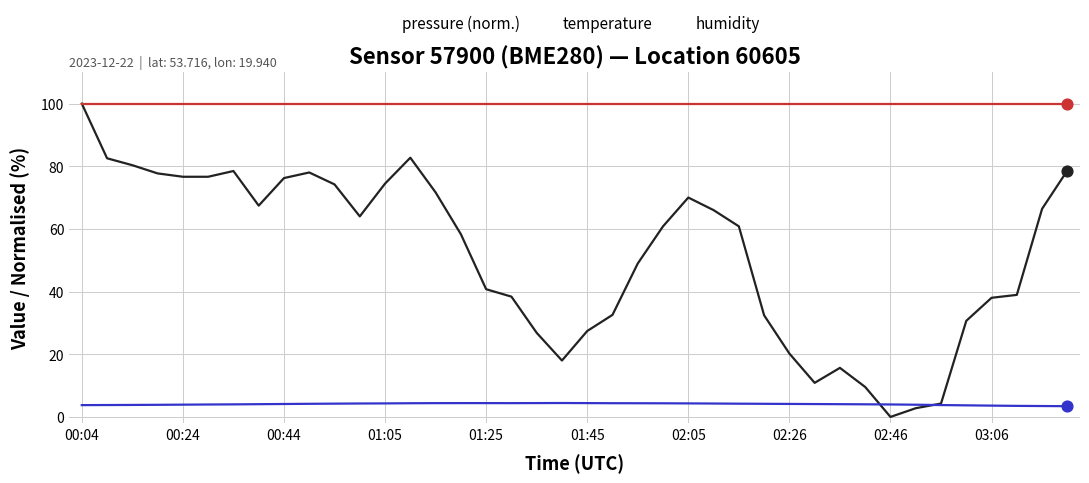

Which series has the largest total across all categories?

humidity